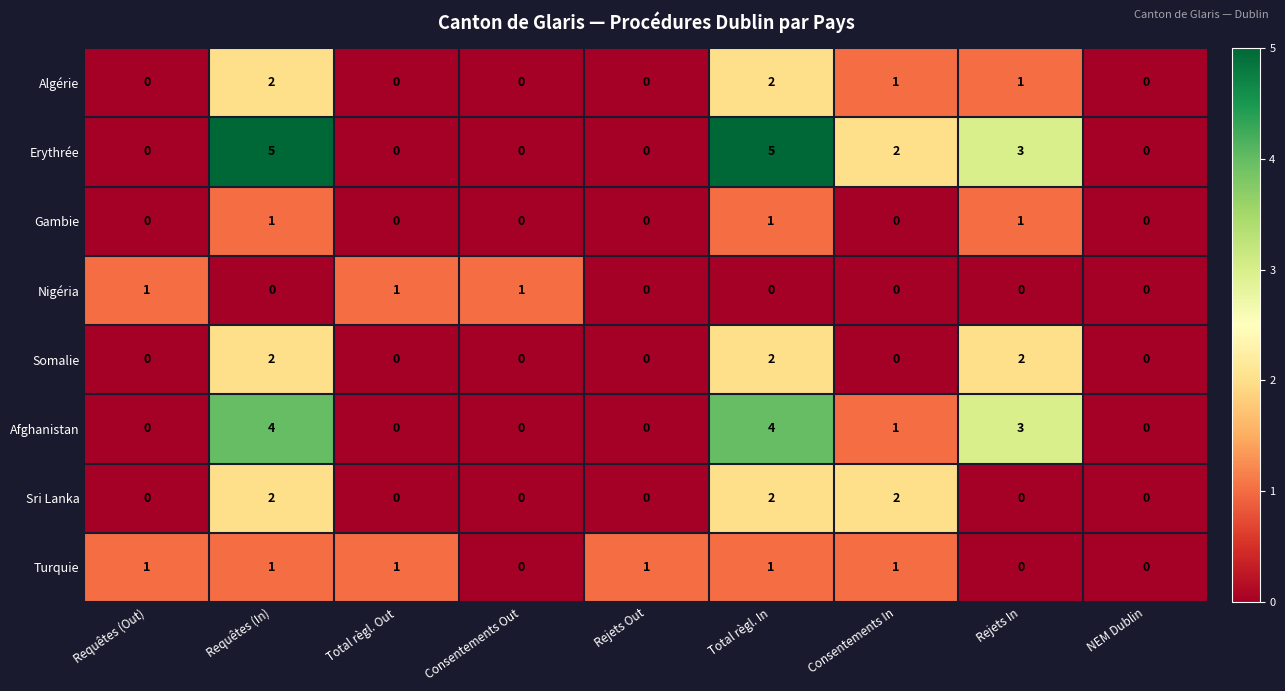

What is the difference between the highest and lowest values at Rejets In?

3